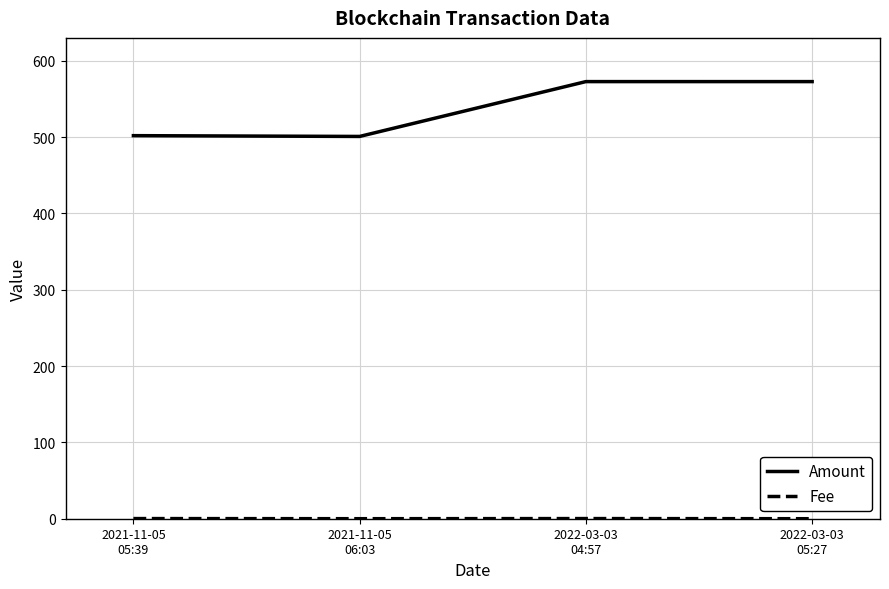

Which series has the largest total across all categories?

Amount